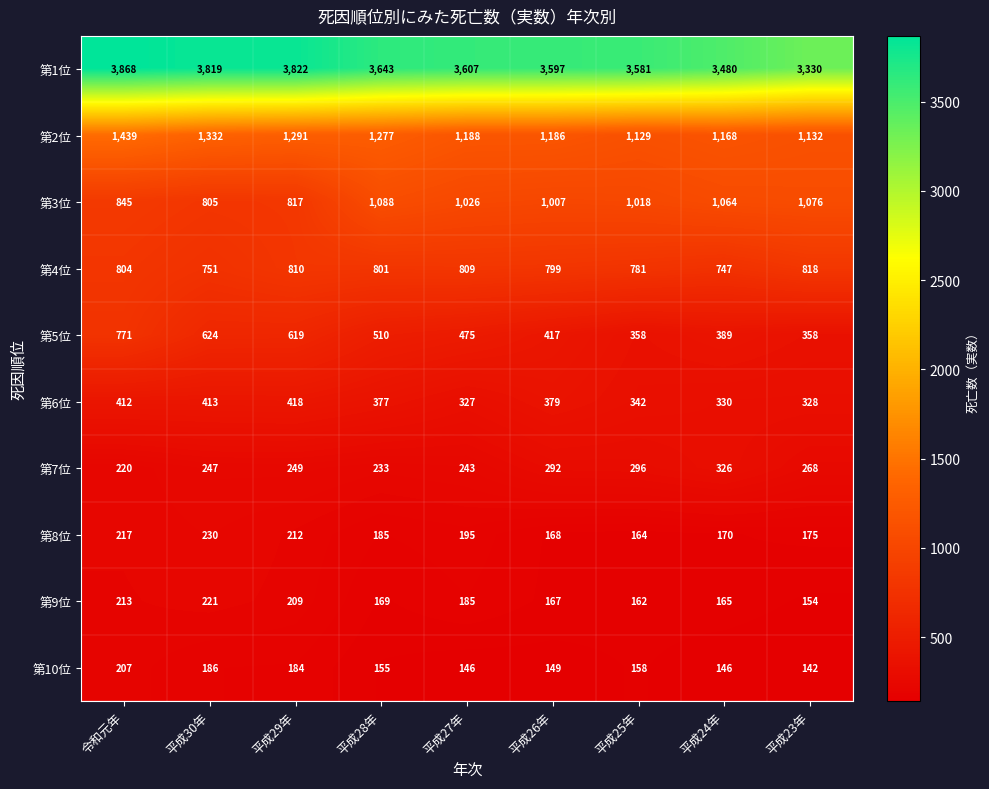

What is the difference between the maximum and second lowest values in the 第1位 series?

388